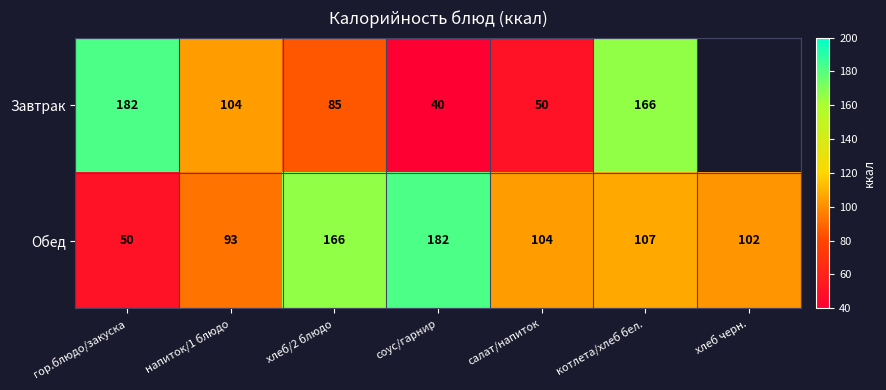

Where does the Обед series first go above 104?

хлеб/2 блюдо